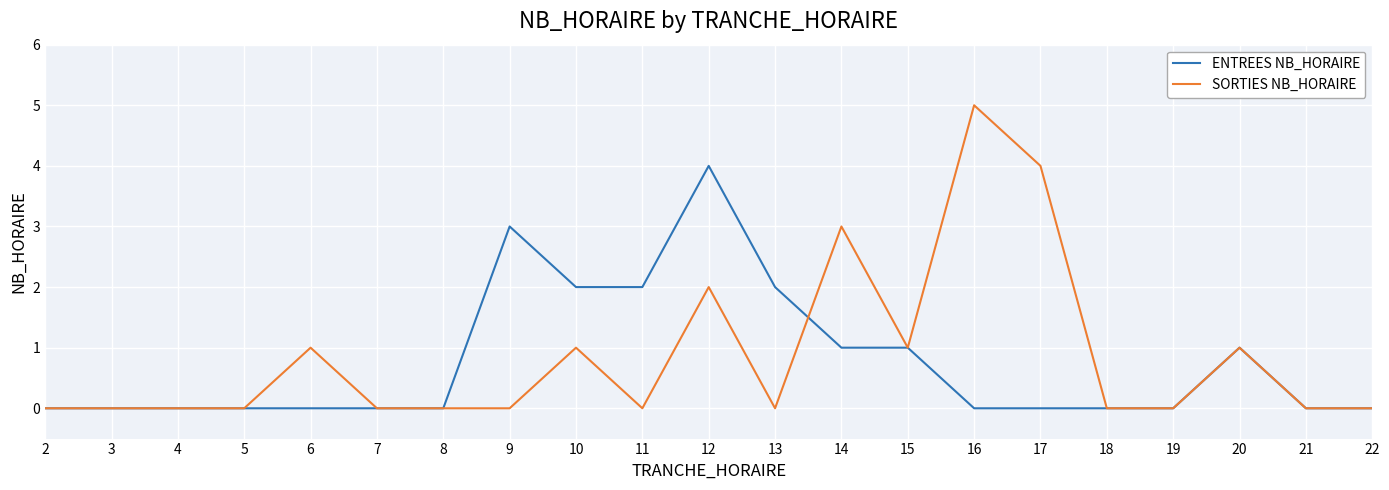

True or false: SORTIES NB_HORAIRE has a value of -2 at 2.

False